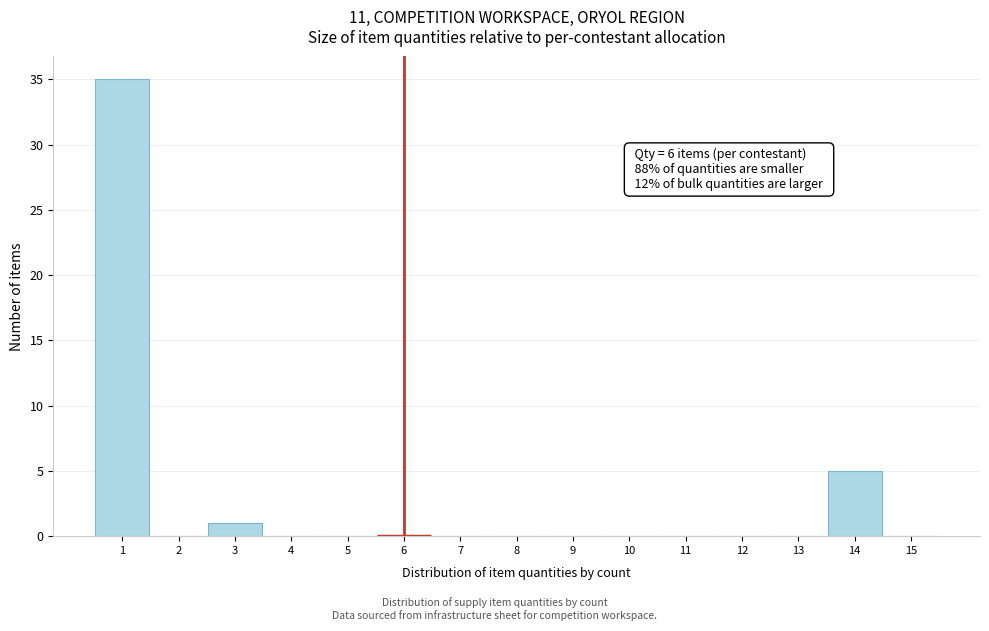

Which range on the x-axis has the tallest bar?

0.5 to 1.5